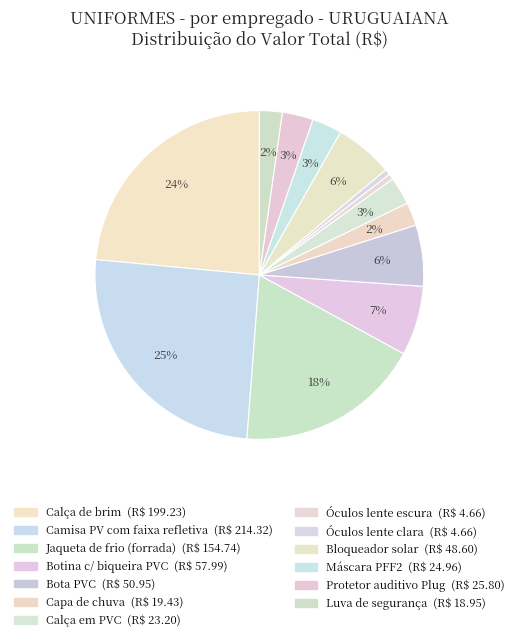

How many slices are in this pie chart?

13